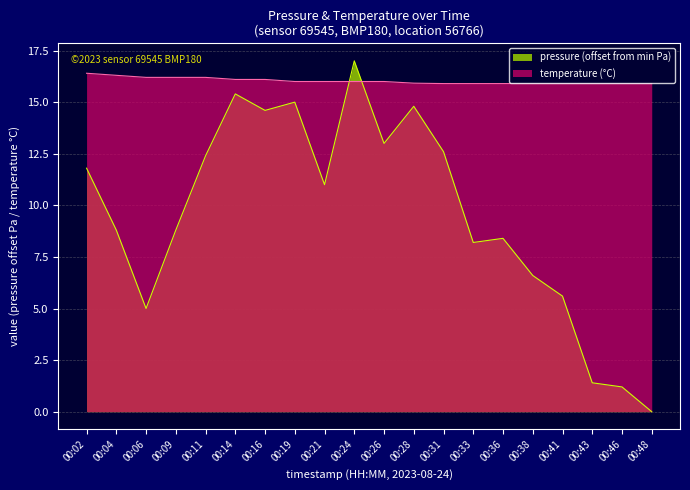

At which label does temperature first exceed 16?

00:02